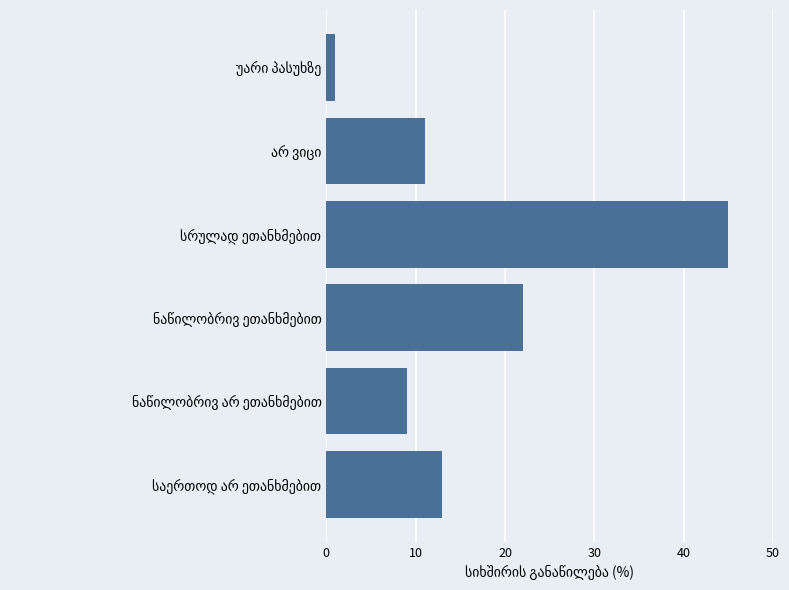

What is the difference between the maximum and minimum values?

44